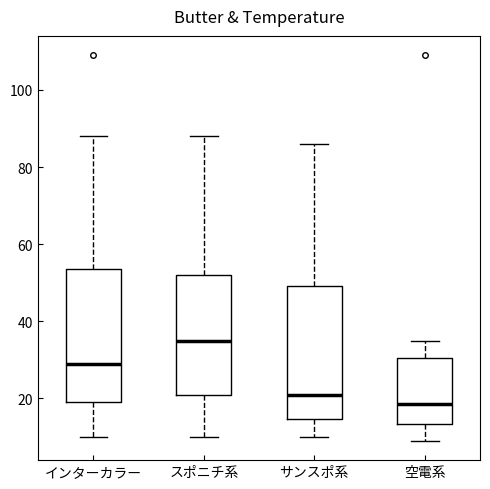

Which box has the lowest median line?

空電系